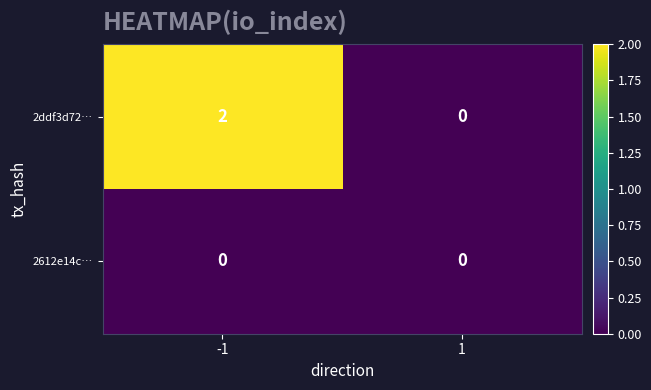

Rank the series by their average value, from highest to lowest.

2ddf3d72…, 2612e14c…